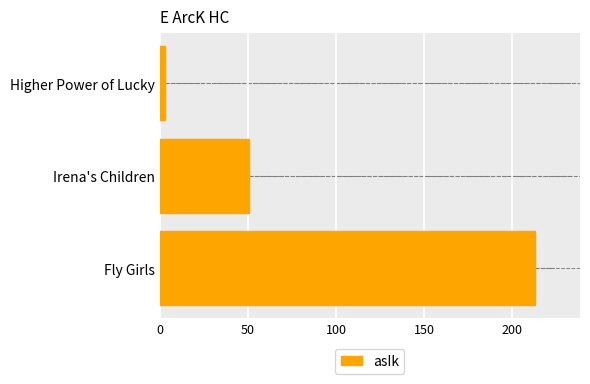

The value at Fly Girls is 212.9. True or false?

True